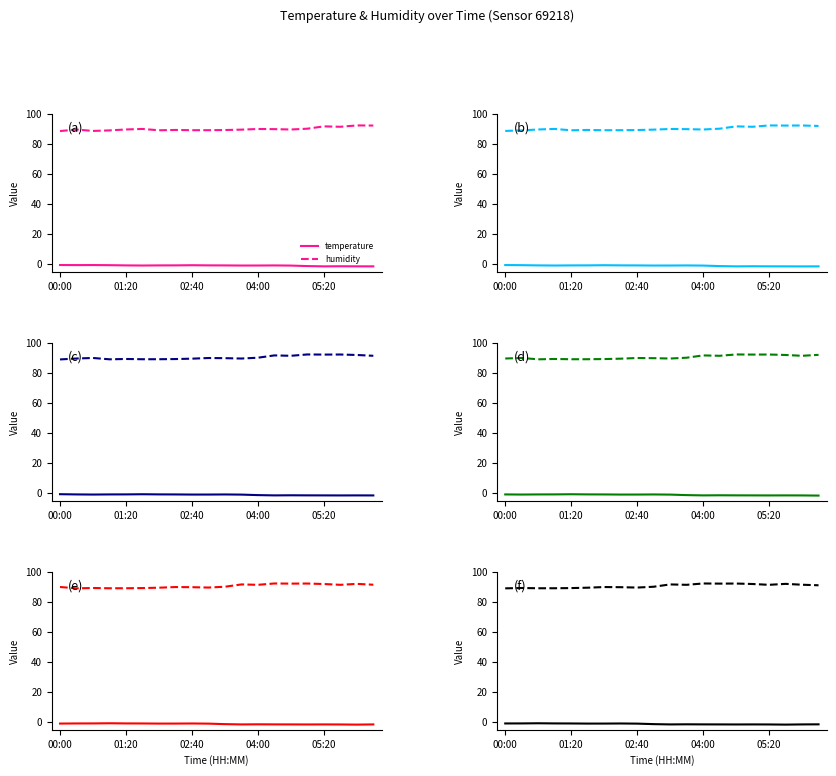

True or false: humidity and temperature cross at least once.

False